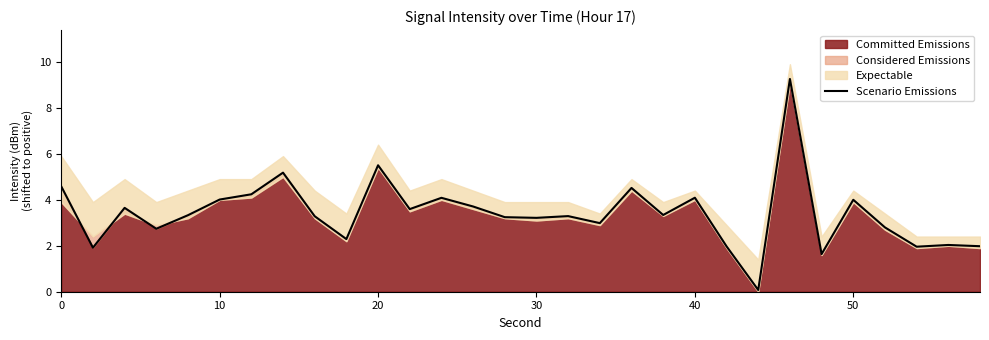

True or false: Committed Emissions has a value of 1.4 at 20.

False